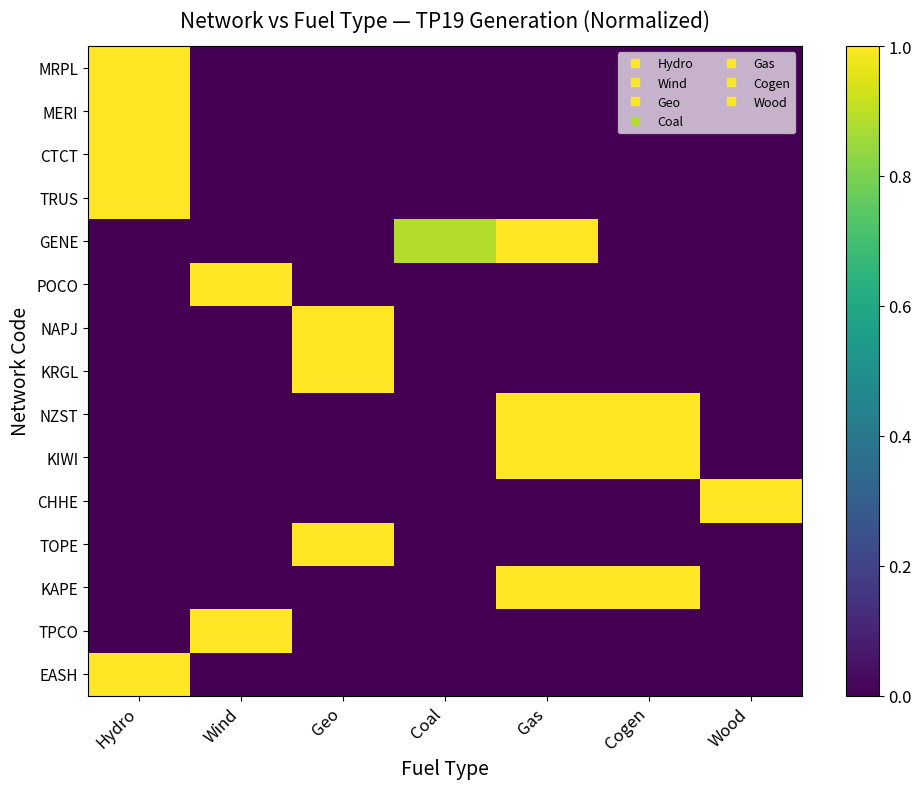

Reading left to right, list all the values displayed in this chart.

MRPL: Hydro=1.0	Wind=0.0	Geo=0.0	Coal=0.0	Gas=0.0	Cogen=0.0	Wood=0.0
MERI: Hydro=1.0	Wind=0.0	Geo=0.0	Coal=0.0	Gas=0.0	Cogen=0.0	Wood=0.0
CTCT: Hydro=1.0	Wind=0.0	Geo=0.0	Coal=0.0	Gas=0.0	Cogen=0.0	Wood=0.0
TRUS: Hydro=1.0	Wind=0.0	Geo=0.0	Coal=0.0	Gas=0.0	Cogen=0.0	Wood=0.0
GENE: Hydro=0.0	Wind=0.0	Geo=0.0	Coal=0.9	Gas=1.0	Cogen=0.0	Wood=0.0
POCO: Hydro=0.0	Wind=1.0	Geo=0.0	Coal=0.0	Gas=0.0	Cogen=0.0	Wood=0.0
NAPJ: Hydro=0.0	Wind=0.0	Geo=1.0	Coal=0.0	Gas=0.0	Cogen=0.0	Wood=0.0
KRGL: Hydro=0.0	Wind=0.0	Geo=1.0	Coal=0.0	Gas=0.0	Cogen=0.0	Wood=0.0
NZST: Hydro=0.0	Wind=0.0	Geo=0.0	Coal=0.0	Gas=1.0	Cogen=1.0	Wood=0.0
KIWI: Hydro=0.0	Wind=0.0	Geo=0.0	Coal=0.0	Gas=1.0	Cogen=1.0	Wood=0.0
CHHE: Hydro=0.0	Wind=0.0	Geo=0.0	Coal=0.0	Gas=0.0	Cogen=0.0	Wood=1.0
TOPE: Hydro=0.0	Wind=0.0	Geo=1.0	Coal=0.0	Gas=0.0	Cogen=0.0	Wood=0.0
KAPE: Hydro=0.0	Wind=0.0	Geo=0.0	Coal=0.0	Gas=1.0	Cogen=1.0	Wood=0.0
TPCO: Hydro=0.0	Wind=1.0	Geo=0.0	Coal=0.0	Gas=0.0	Cogen=0.0	Wood=0.0
EASH: Hydro=1.0	Wind=0.0	Geo=0.0	Coal=0.0	Gas=0.0	Cogen=0.0	Wood=0.0